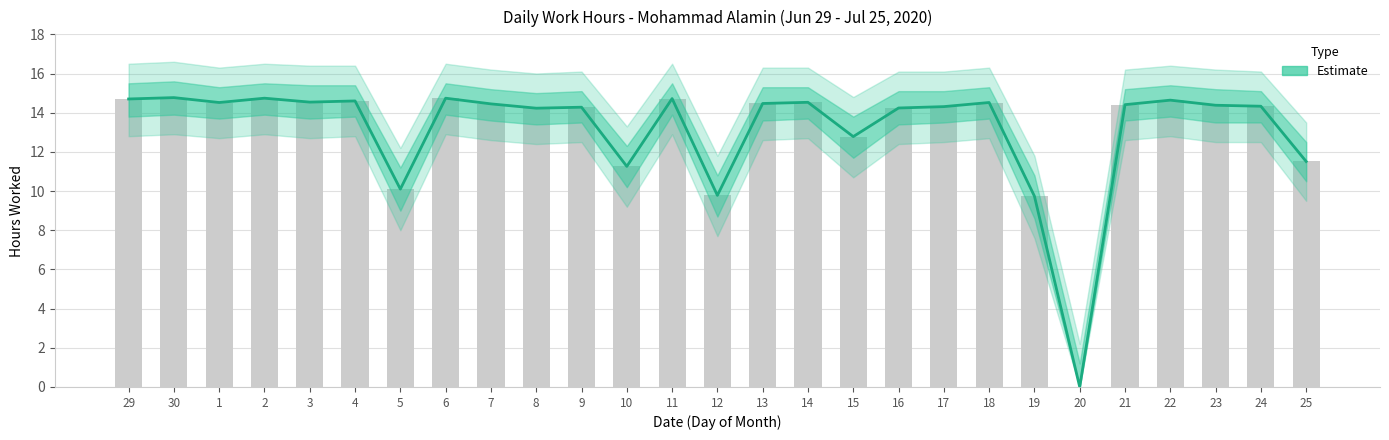

Are the bars grouped side by side (vs. stacked)?

No